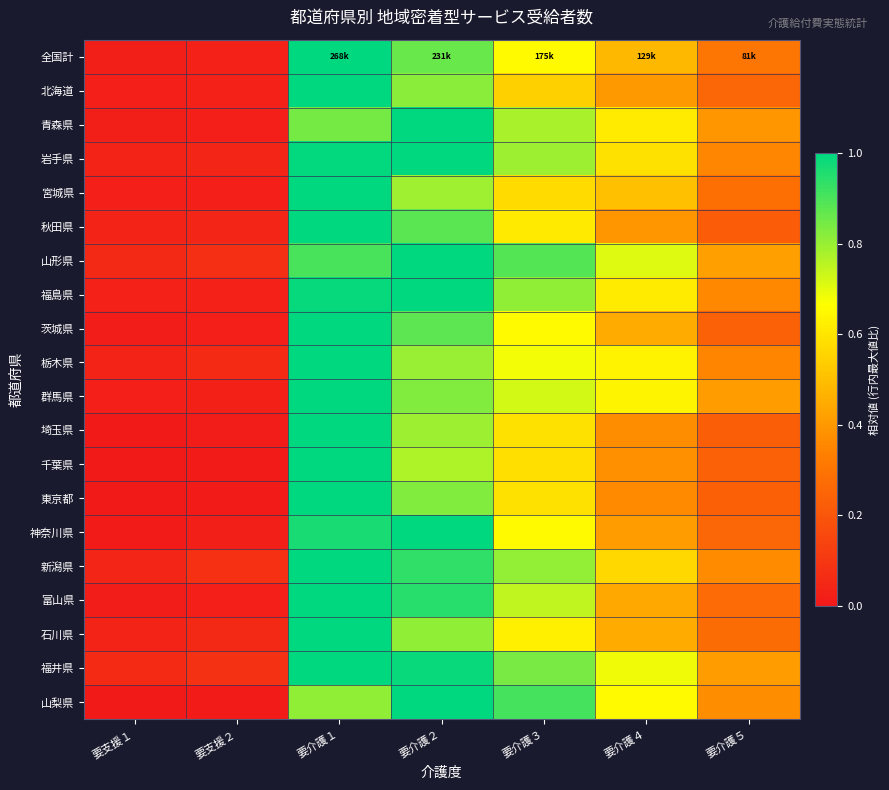

Reading left to right, transcribe all the data shown in this chart.

全国計: 要支援１=0.0	要支援２=0.0	要介護１=1.0	要介護２=0.9	要介護３=0.7	要介護４=0.5	要介護５=0.3
北海道: 要支援１=0.0	要支援２=0.0	要介護１=1.0	要介護２=0.8	要介護３=0.5	要介護４=0.4	要介護５=0.3
青森県: 要支援１=0.0	要支援２=0.0	要介護１=0.8	要介護２=1.0	要介護３=0.8	要介護４=0.6	要介護５=0.4
岩手県: 要支援１=0.0	要支援２=0.0	要介護１=1.0	要介護２=1.0	要介護３=0.8	要介護４=0.6	要介護５=0.4
宮城県: 要支援１=0.0	要支援２=0.0	要介護１=1.0	要介護２=0.8	要介護３=0.6	要介護４=0.5	要介護５=0.3
秋田県: 要支援１=0.0	要支援２=0.0	要介護１=1.0	要介護２=0.9	要介護３=0.6	要介護４=0.4	要介護５=0.2
山形県: 要支援１=0.1	要支援２=0.1	要介護１=0.9	要介護２=1.0	要介護３=0.9	要介護４=0.7	要介護５=0.4
福島県: 要支援１=0.0	要支援２=0.0	要介護１=1.0	要介護２=1.0	要介護３=0.8	要介護４=0.6	要介護５=0.4
茨城県: 要支援１=0.0	要支援２=0.0	要介護１=1.0	要介護２=0.9	要介護３=0.7	要介護４=0.4	要介護５=0.2
栃木県: 要支援１=0.0	要支援２=0.1	要介護１=1.0	要介護２=0.8	要介護３=0.7	要介護４=0.6	要介護５=0.3
群馬県: 要支援１=0.0	要支援２=0.0	要介護１=1.0	要介護２=0.8	要介護３=0.7	要介護４=0.6	要介護５=0.4
埼玉県: 要支援１=0.0	要支援２=0.0	要介護１=1.0	要介護２=0.8	要介護３=0.6	要介護４=0.4	要介護５=0.2
千葉県: 要支援１=0.0	要支援２=0.0	要介護１=1.0	要介護２=0.8	要介護３=0.6	要介護４=0.4	要介護５=0.2
東京都: 要支援１=0.0	要支援２=0.0	要介護１=1.0	要介護２=0.8	要介護３=0.6	要介護４=0.4	要介護５=0.2
神奈川県: 要支援１=0.0	要支援２=0.0	要介護１=1.0	要介護２=1.0	要介護３=0.7	要介護４=0.4	要介護５=0.3
新潟県: 要支援１=0.0	要支援２=0.1	要介護１=1.0	要介護２=0.9	要介護３=0.8	要介護４=0.6	要介護５=0.4
富山県: 要支援１=0.0	要支援２=0.0	要介護１=1.0	要介護２=0.9	要介護３=0.7	要介護４=0.4	要介護５=0.3
石川県: 要支援１=0.0	要支援２=0.1	要介護１=1.0	要介護２=0.8	要介護３=0.6	要介護４=0.4	要介護５=0.3
福井県: 要支援１=0.1	要支援２=0.1	要介護１=1.0	要介護２=1.0	要介護３=0.8	要介護４=0.7	要介護５=0.4
山梨県: 要支援１=0.0	要支援２=0.0	要介護１=0.8	要介護２=1.0	要介護３=0.9	要介護４=0.7	要介護５=0.4